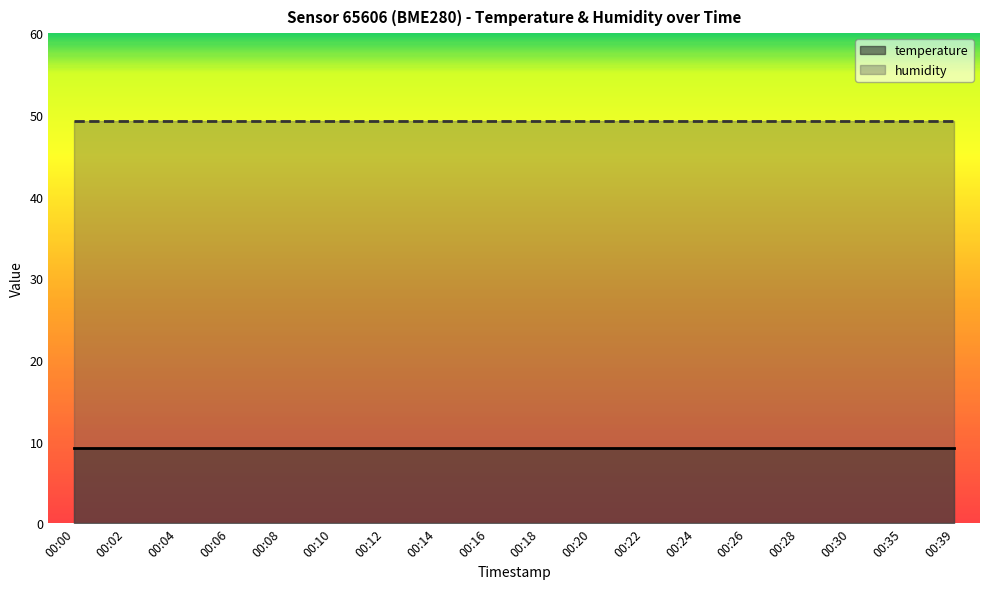

True or false: humidity and temperature intersect in this chart.

False